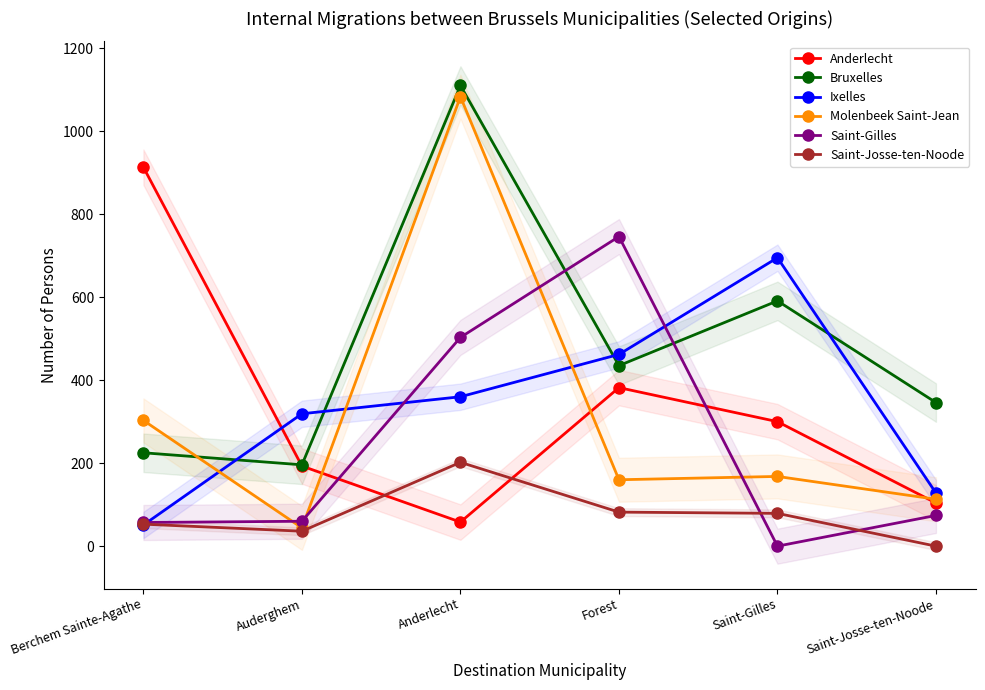

At which label is Saint-Gilles closest to 373?

Anderlecht